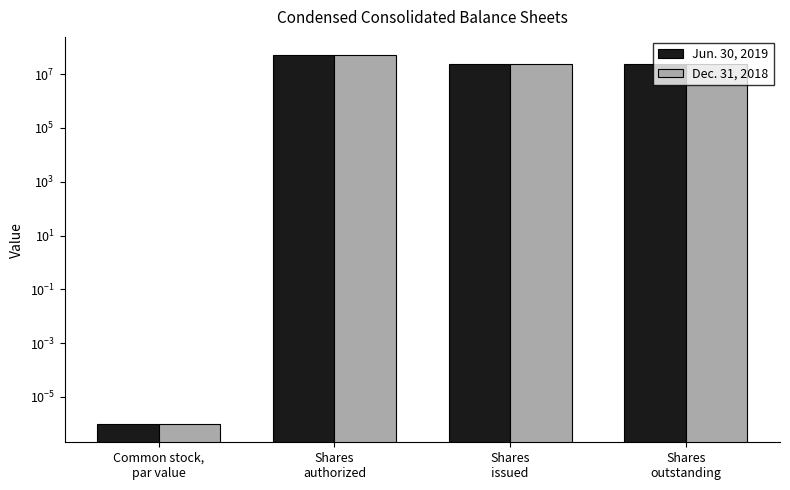

Reading left to right, transcribe all the data shown in this chart.

Jun. 30, 2019: Common stock,
par value=0.0	Shares
authorized=50000000.0	Shares
issued=23537368.0	Shares
outstanding=23537368.0
Dec. 31, 2018: Common stock,
par value=0.0	Shares
authorized=50000000.0	Shares
issued=23537368.0	Shares
outstanding=23537368.0